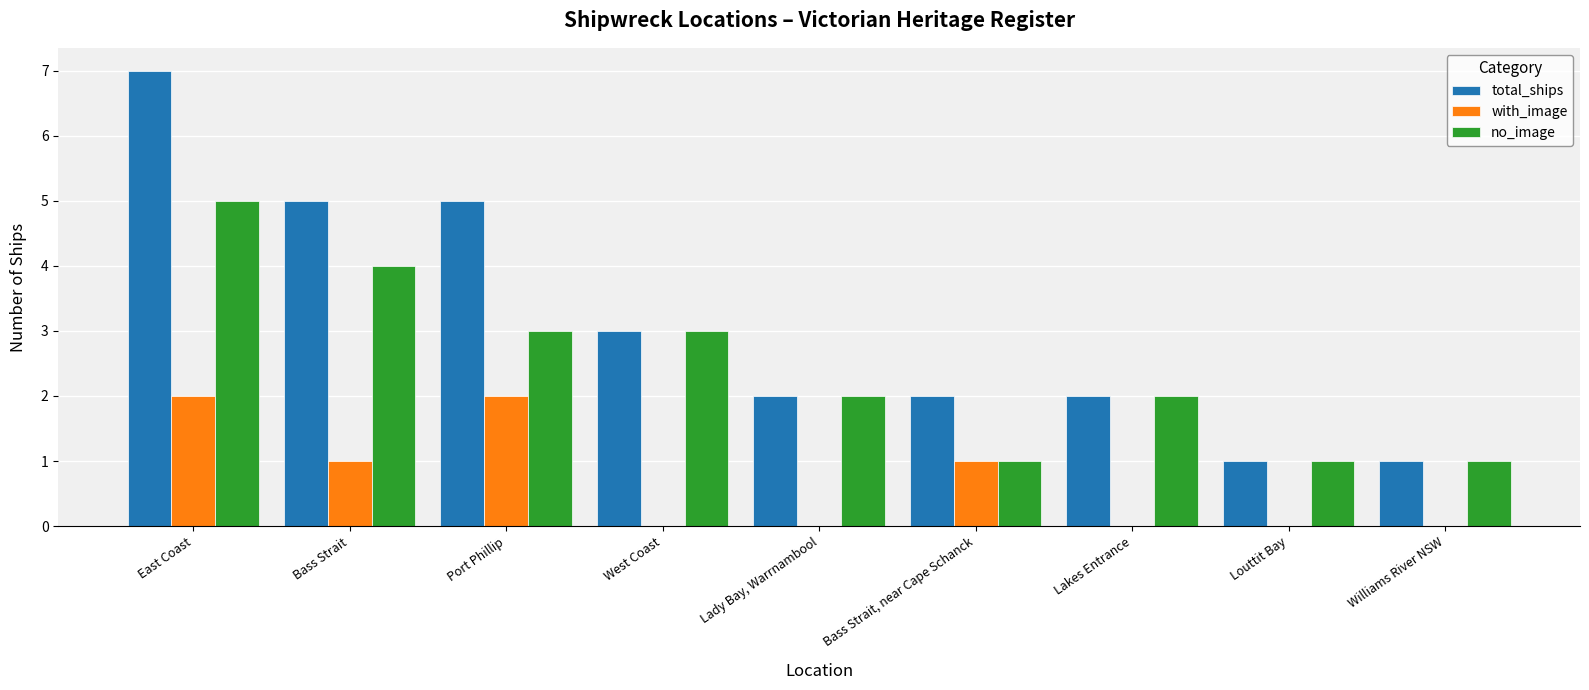

The no_image series shows 3 at West Coast. True or false?

True